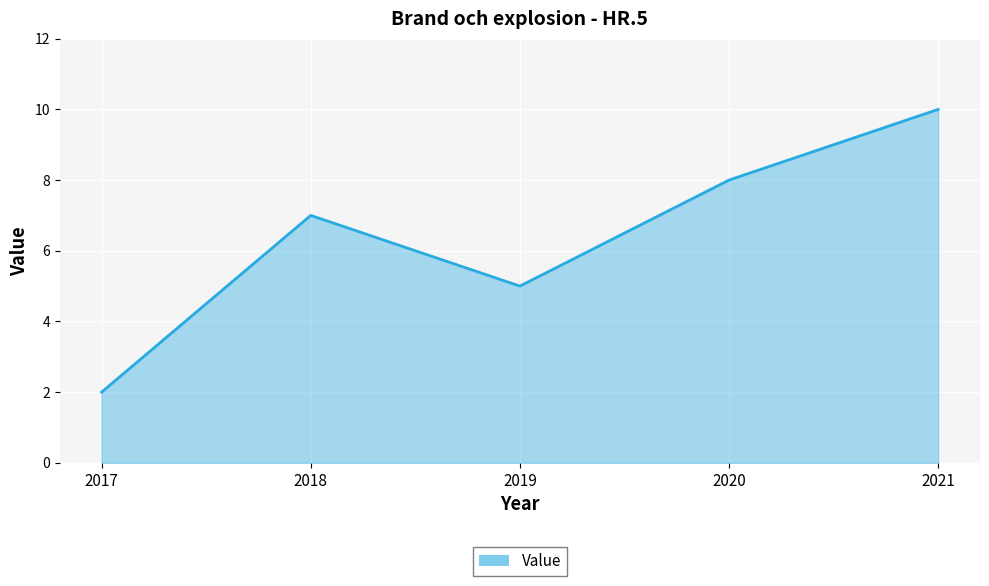

How many values are below 7?

2